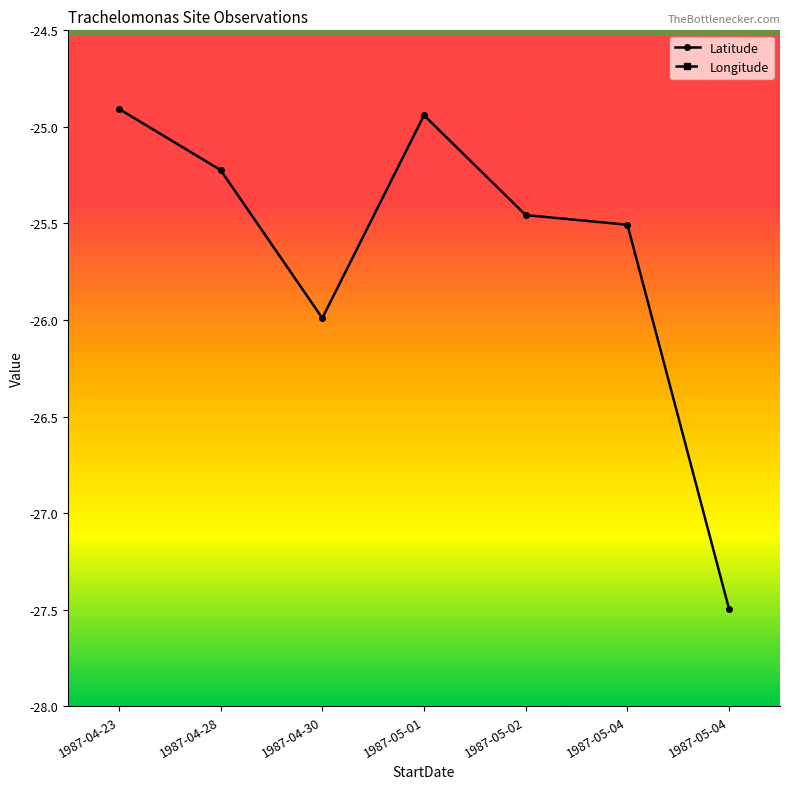

Is this an area chart (filled region under the line)?

No